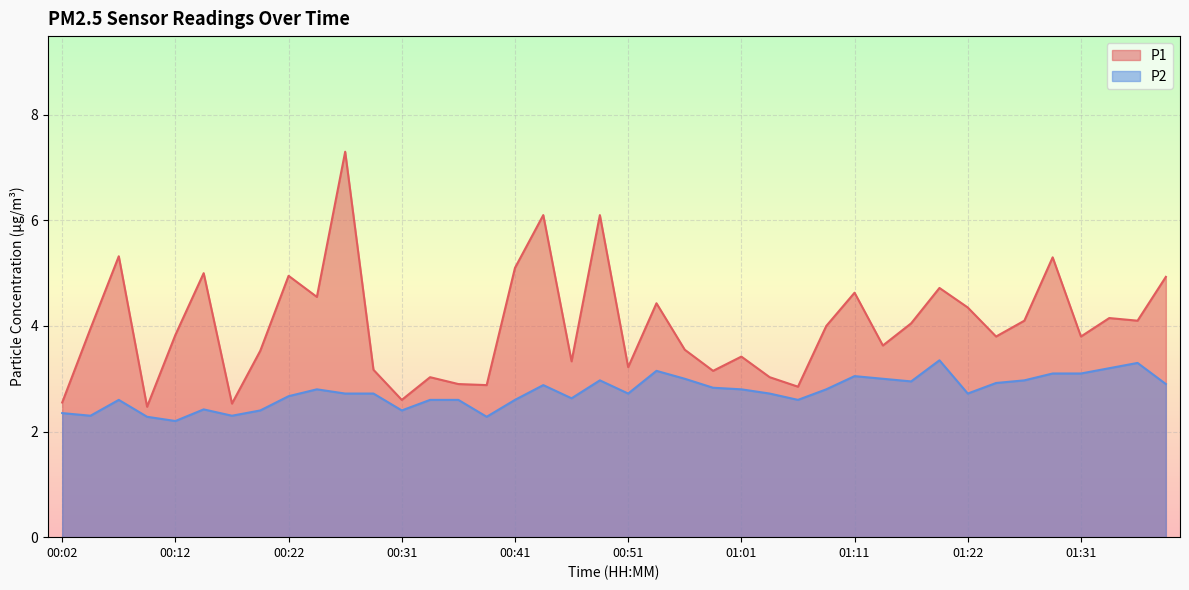

What is the difference between the P1 values at 00:31 and 01:29?

2.7